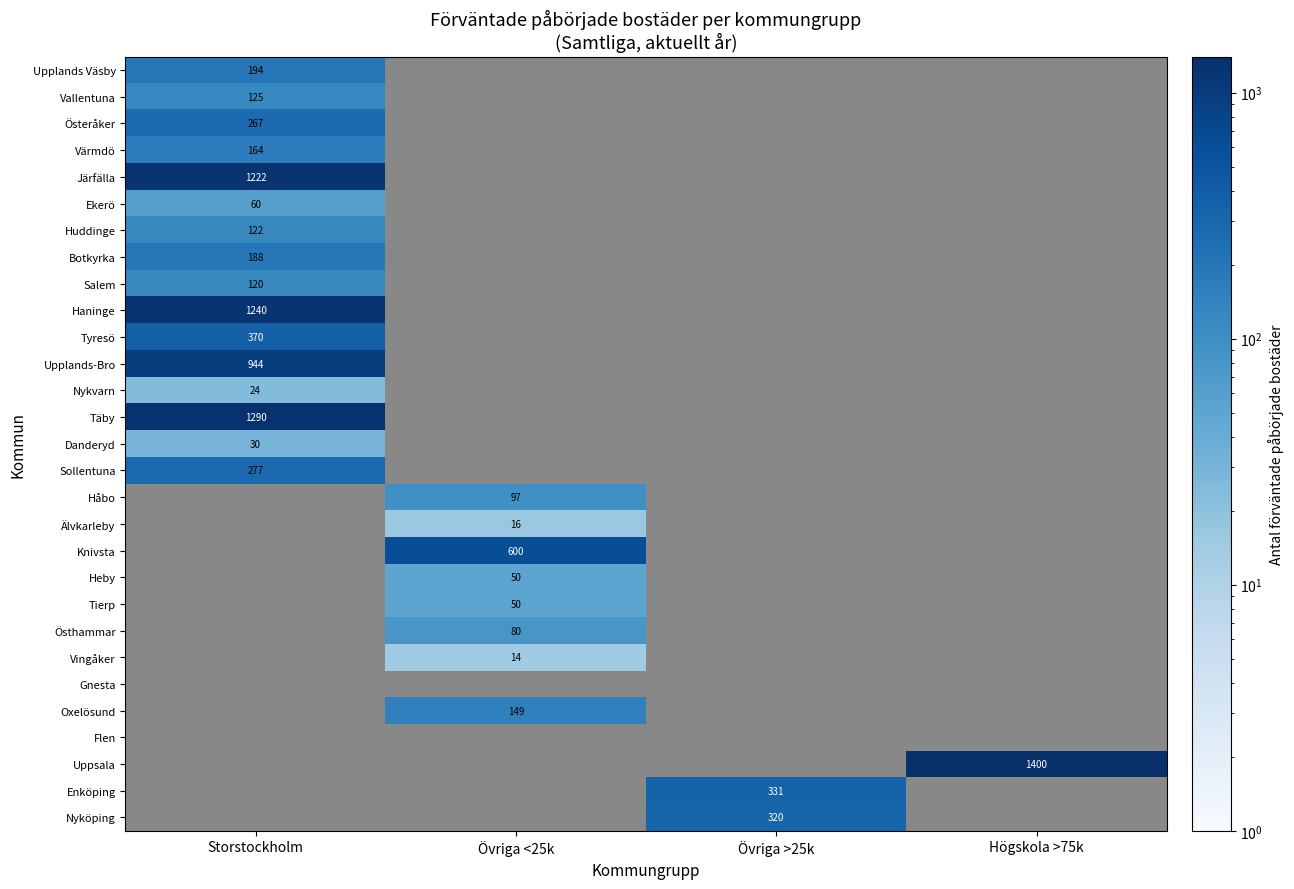

The Östhammar series shows 111 at Övriga <25k. True or false?

False